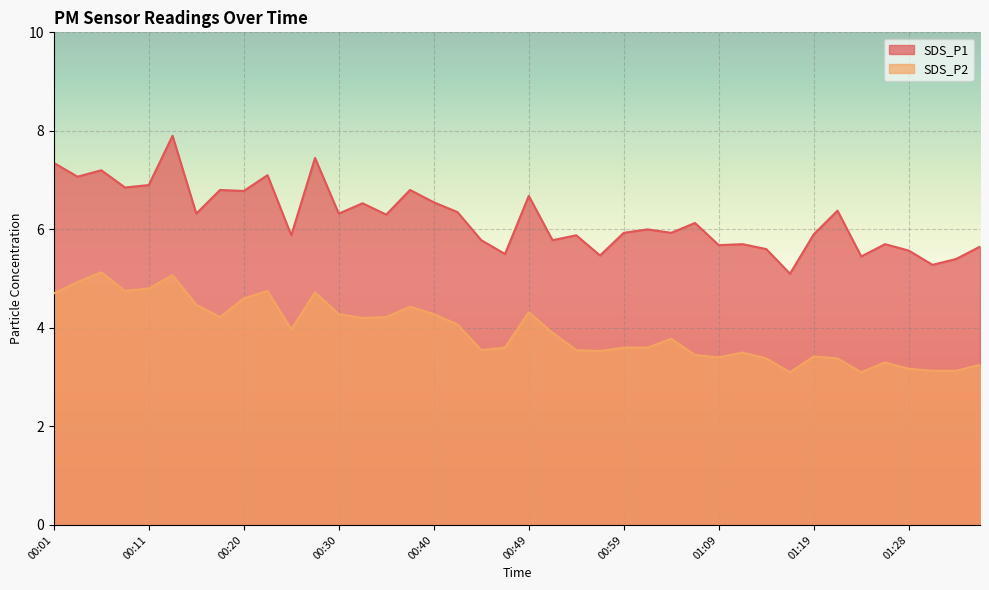

What position from the left is 01:11?

30